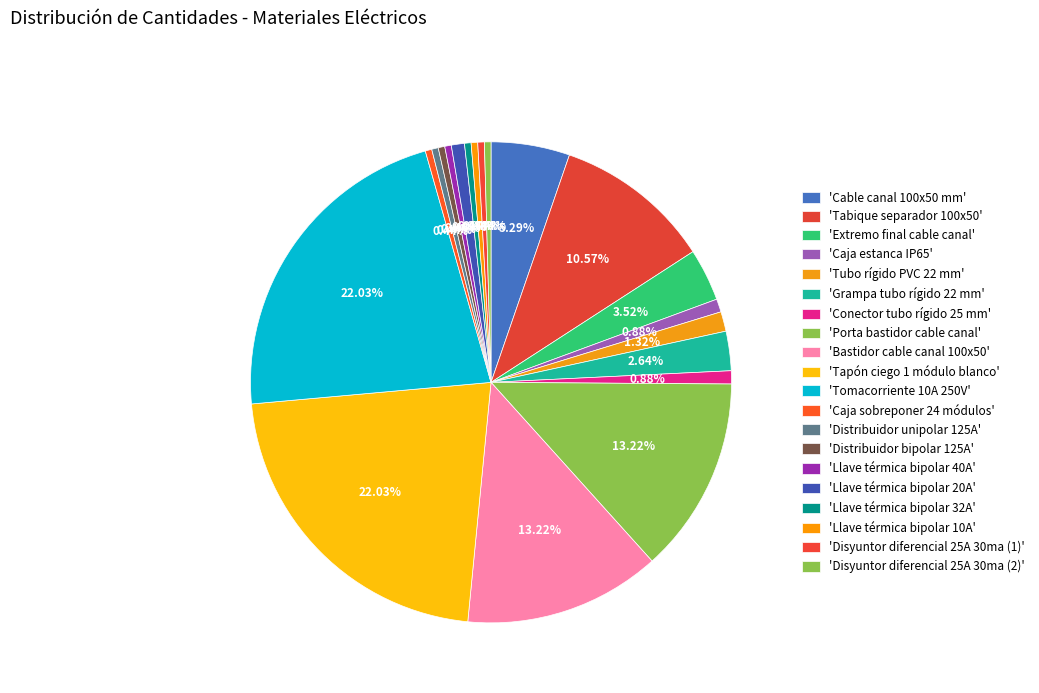

How many segments does this pie chart have?

20